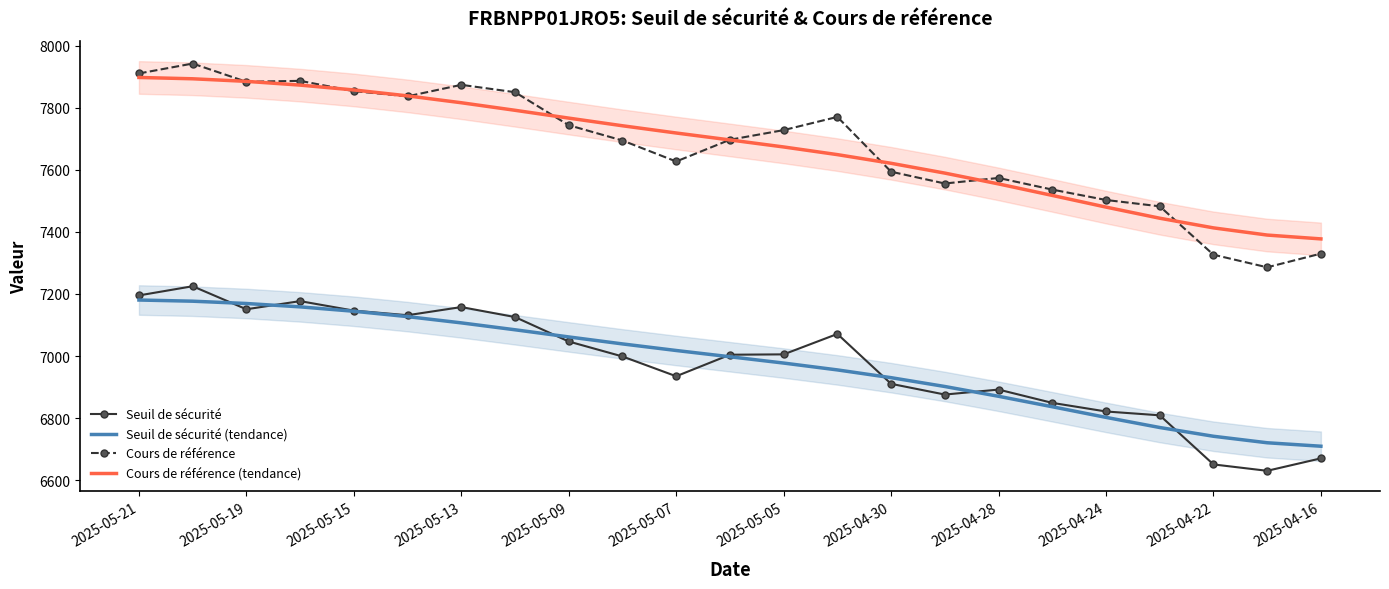

True or false: Cours de référence and Seuil de sécurité intersect in this chart.

False